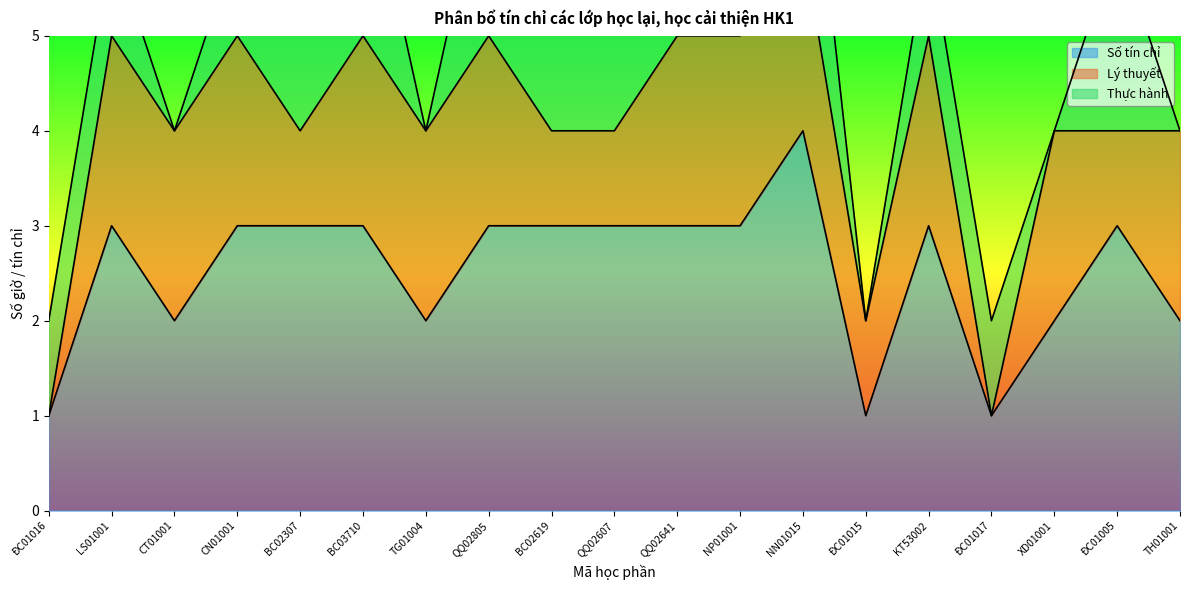

Where do Thực hành and Lý thuyết first cross each other?

ĐC01016 and LS01001